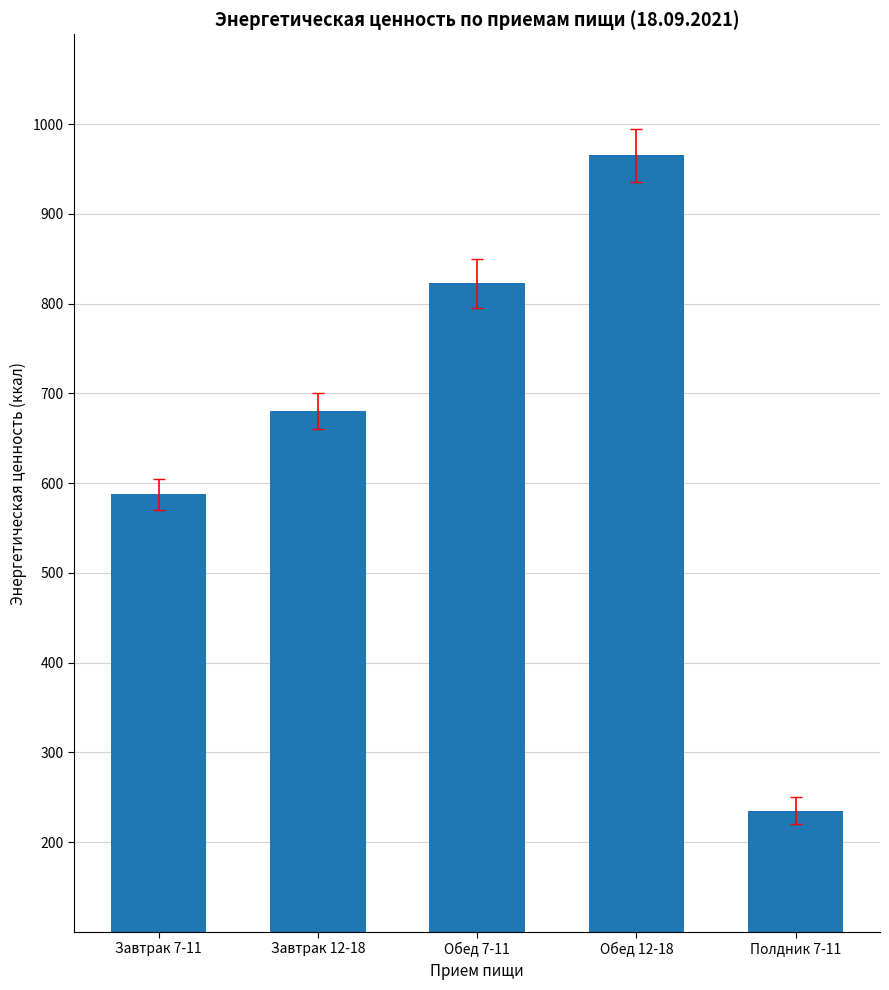

List the labels in order of value, largest first.

Обед 12-18, Обед 7-11, Завтрак 12-18, Завтрак 7-11, Полдник 7-11